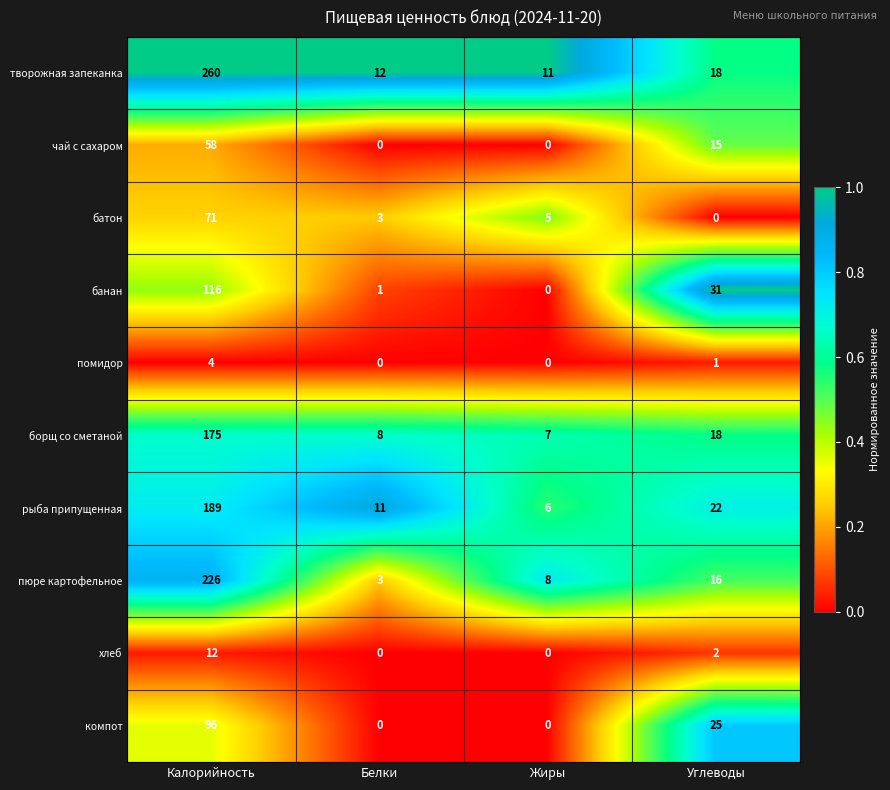

The борщ со сметаной series shows 8 at Белки. True or false?

True